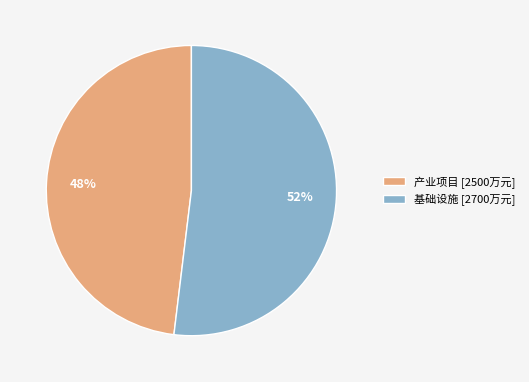

Is the sum of 基础设施 [2700万元] and 产业项目 [2500万元] greater than half?

Yes